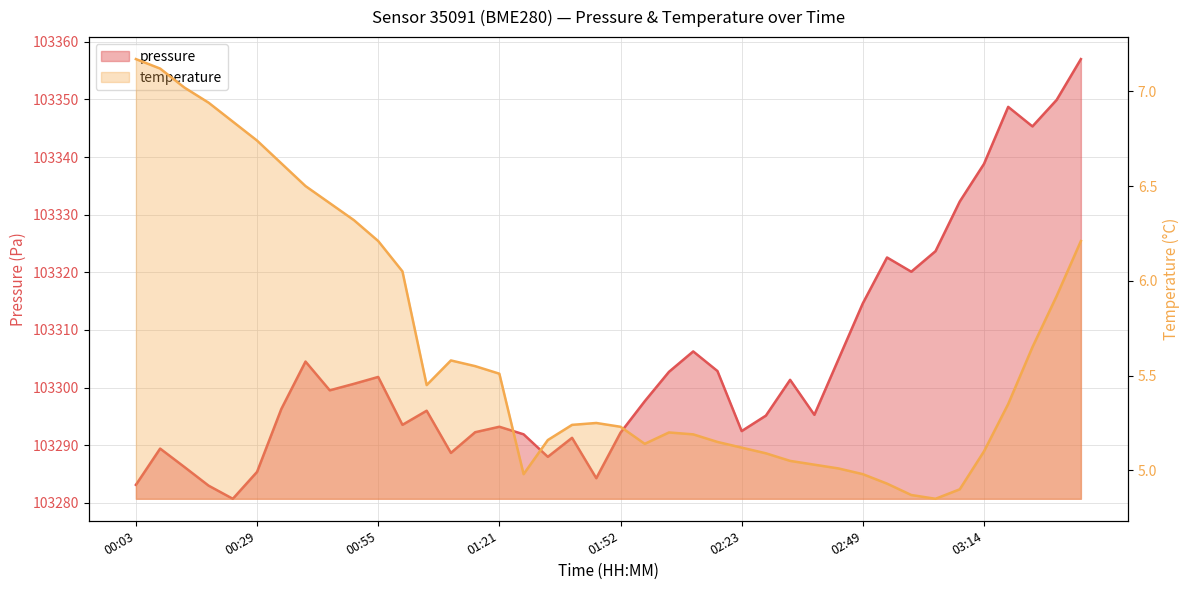

What is the label of the 37th point from the left?

03:20